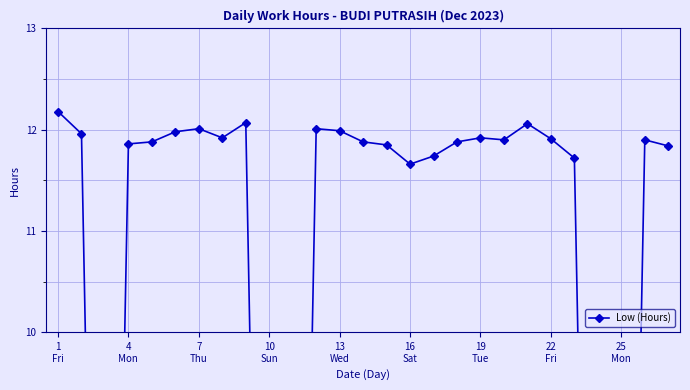

What is the maximum value shown in the chart?

12.2